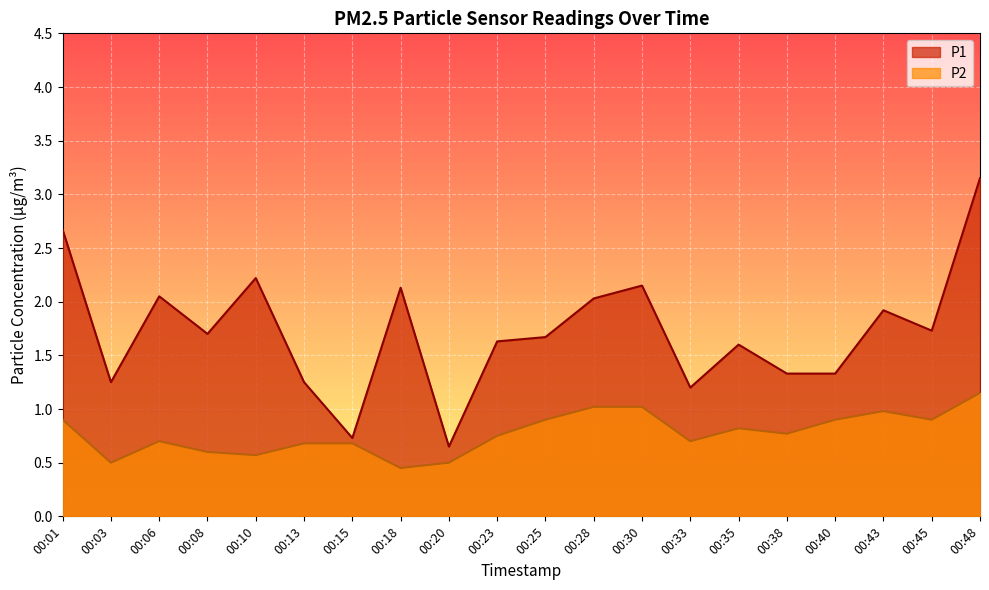

What is the value of the P1 point at the 13th from the left?

2.1